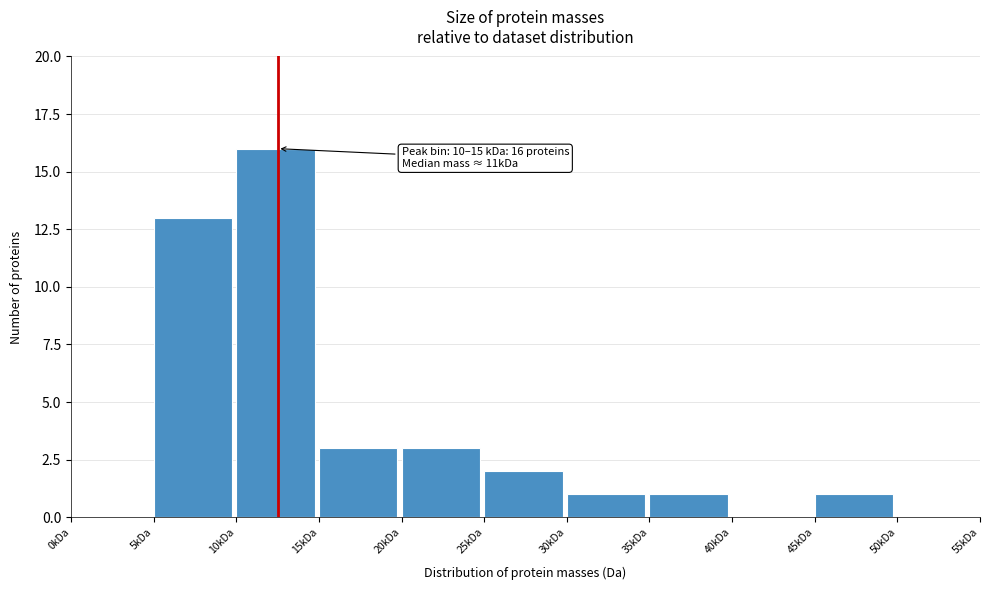

Reading left to right, list all the values displayed in this chart.

0kDa=0	5kDa=13	10kDa=16	15kDa=3	20kDa=3	25kDa=2	30kDa=1	35kDa=1	40kDa=0	45kDa=1	50kDa=0